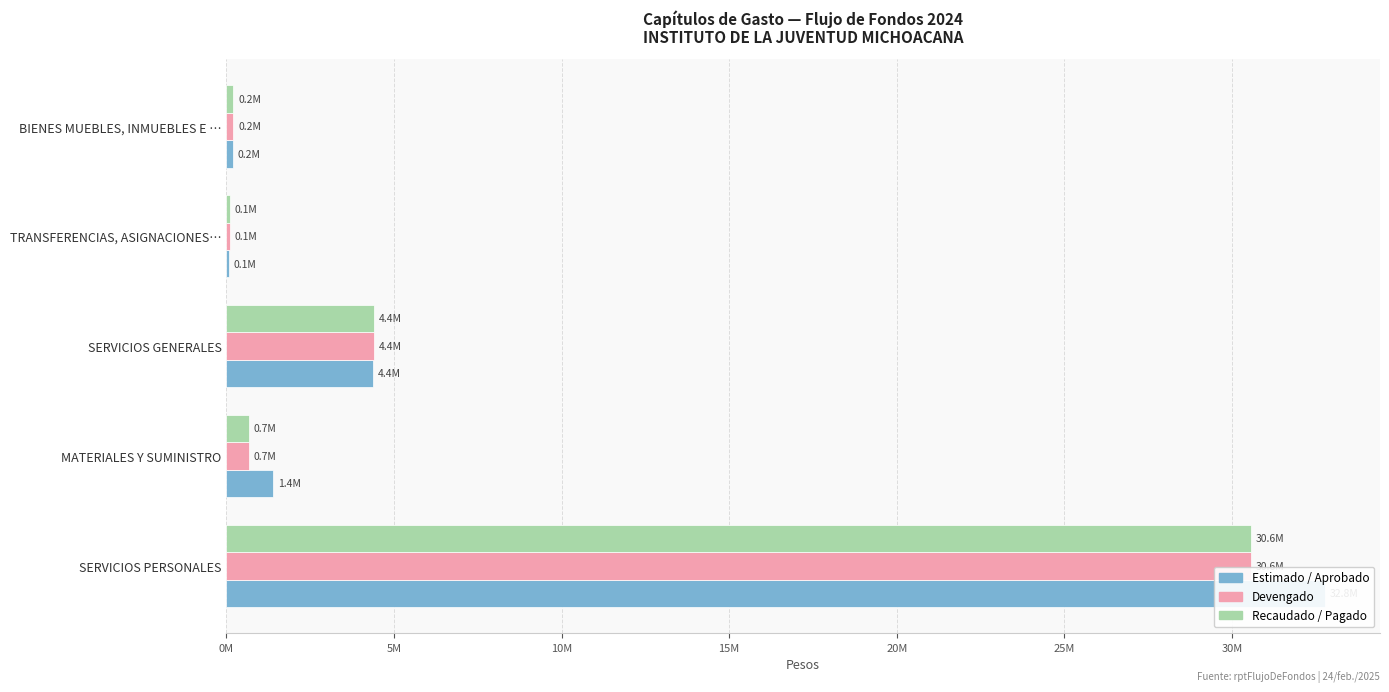

What is the highest value of the Recaudado / Pagado series?

30572957.9